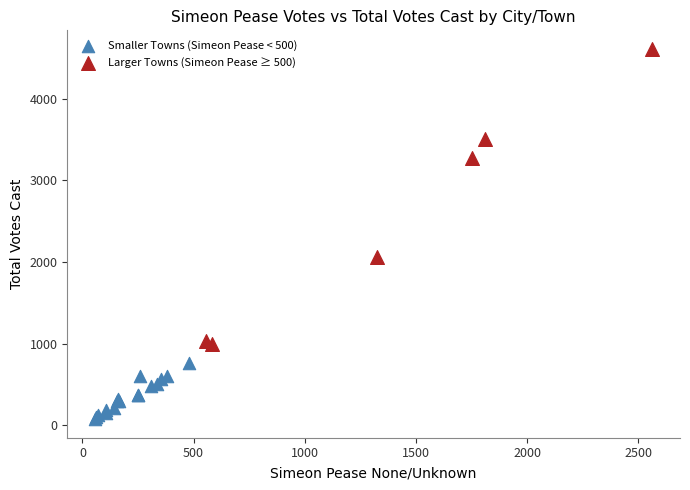

Which series has the largest Y range (max minus min)?

Larger Towns (Simeon Pease ≥ 500)